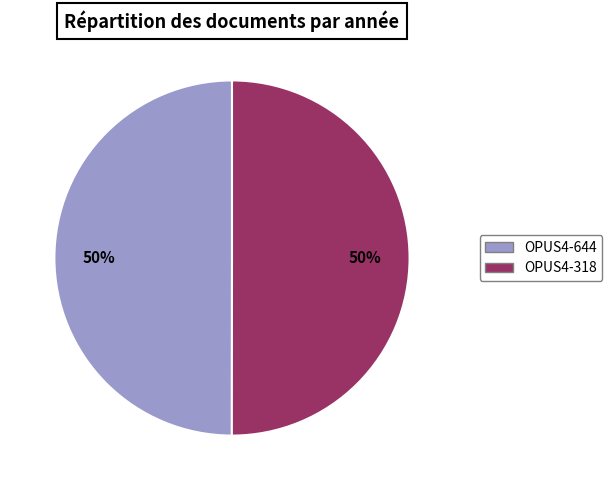

What is the ratio of the value at OPUS4-644 to the value at OPUS4-318?

1.0